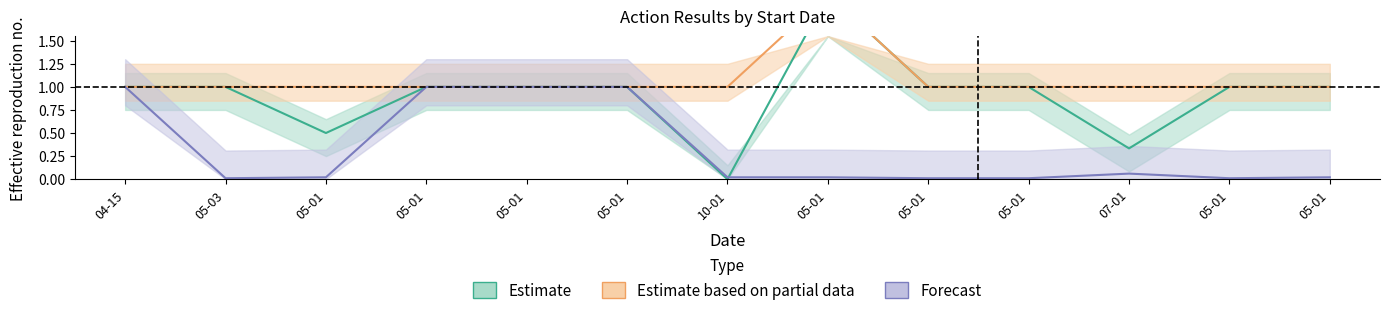

At how many categories does at least one series exceed 1?

1